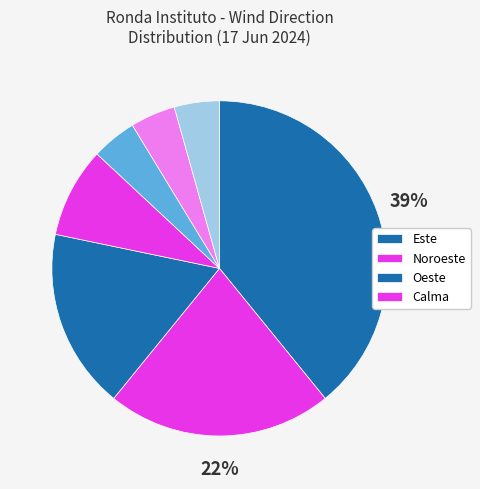

How many slices are in this pie chart?

7